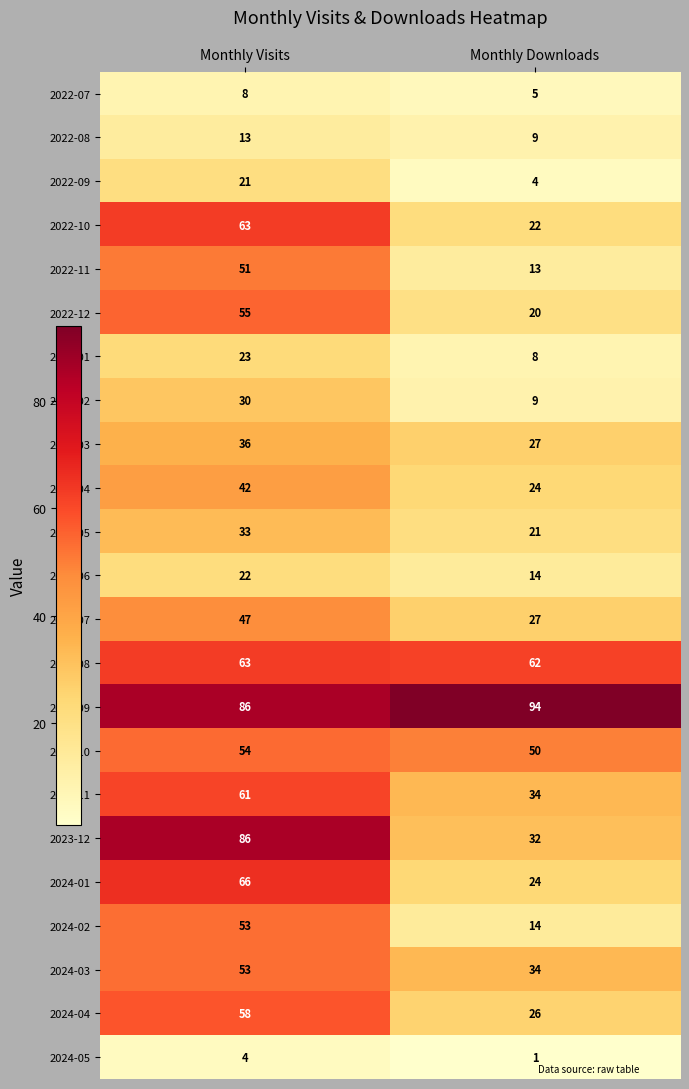

Which series has the widest spread of values?

2023-12